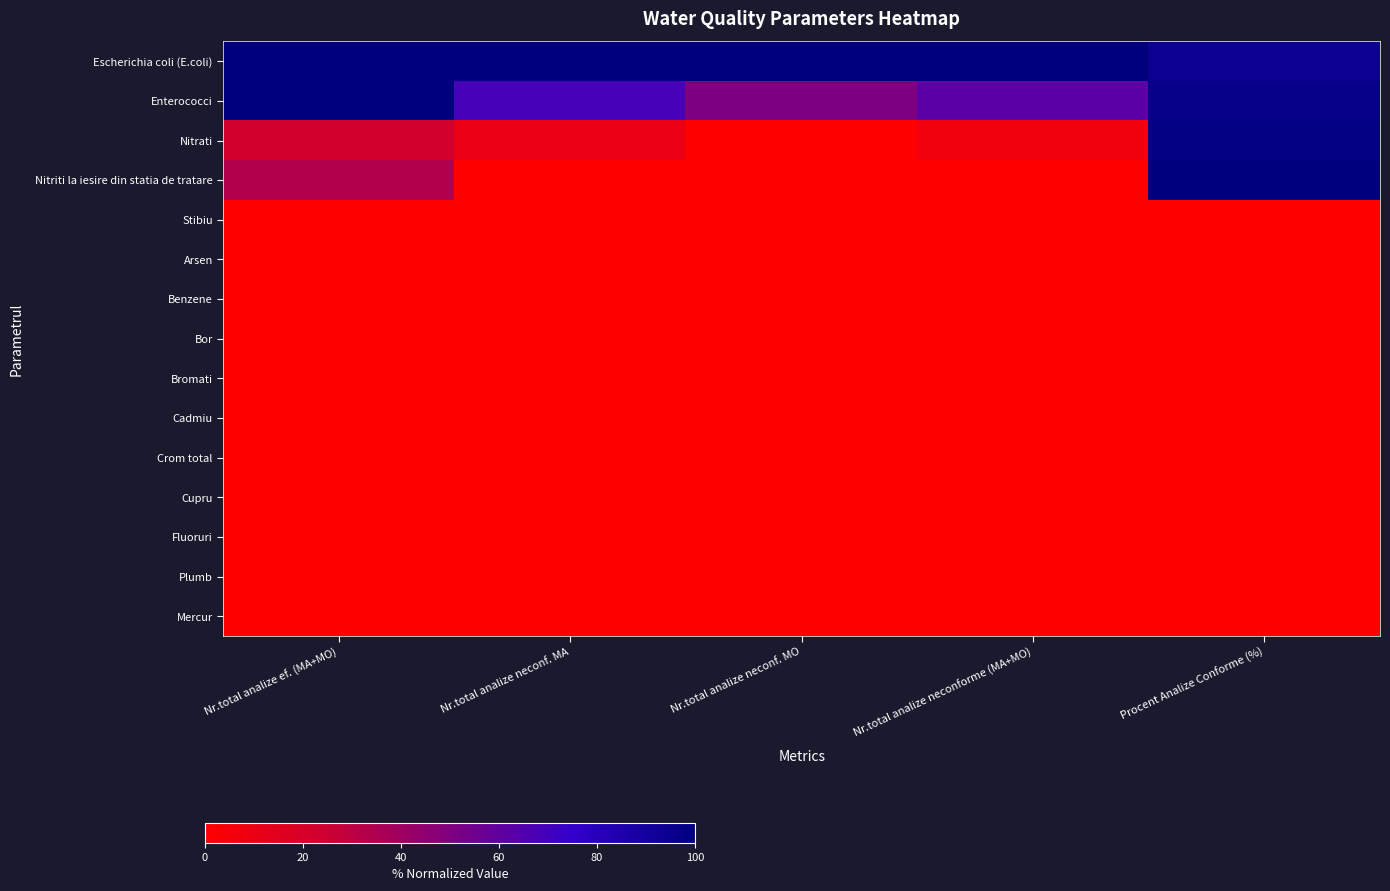

Count the number of categories in the chart.

5